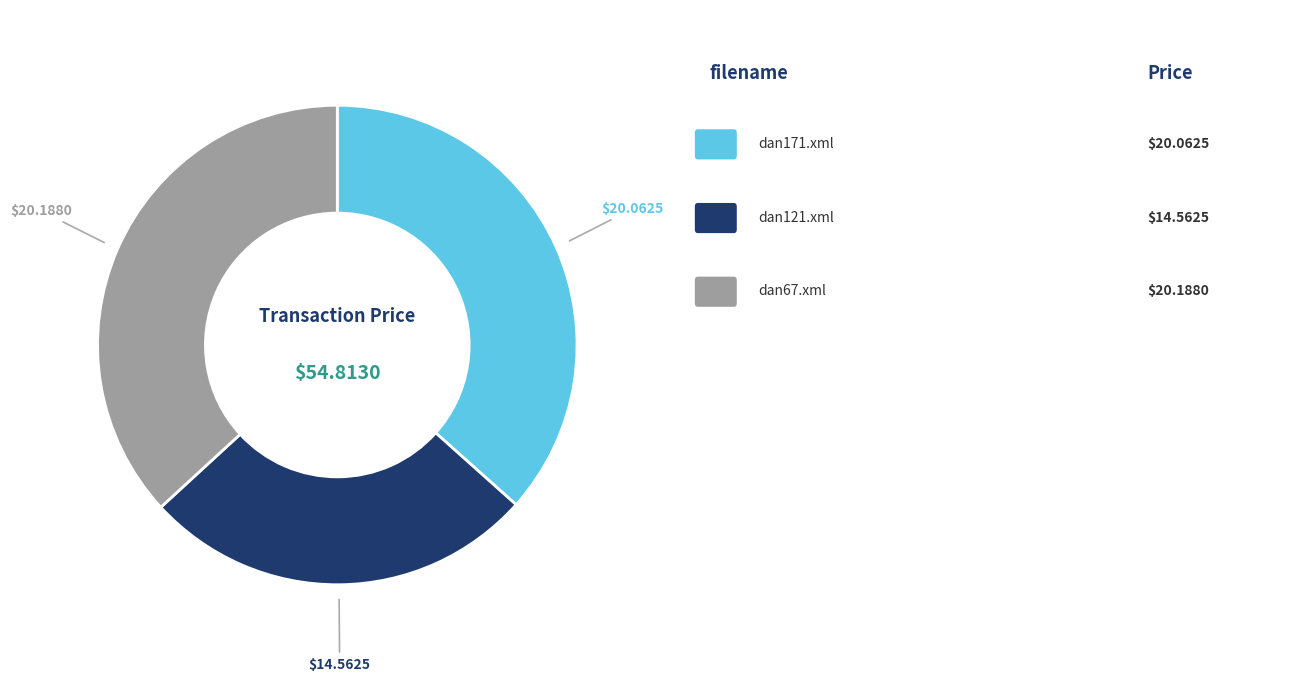

Is there any slice that represents more than half of the pie?

No